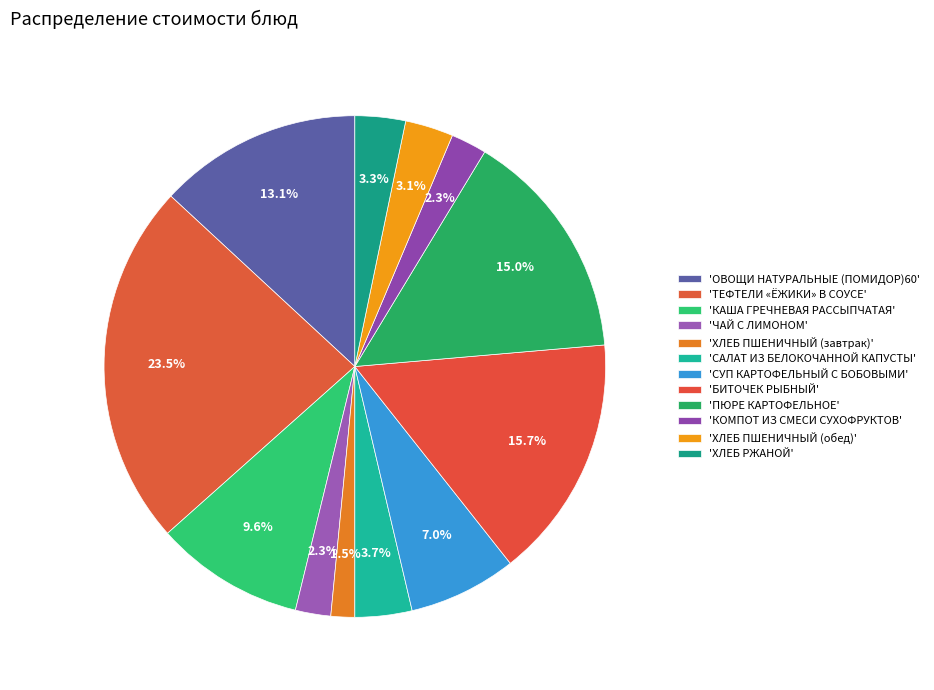

How many segments does this pie chart have?

12